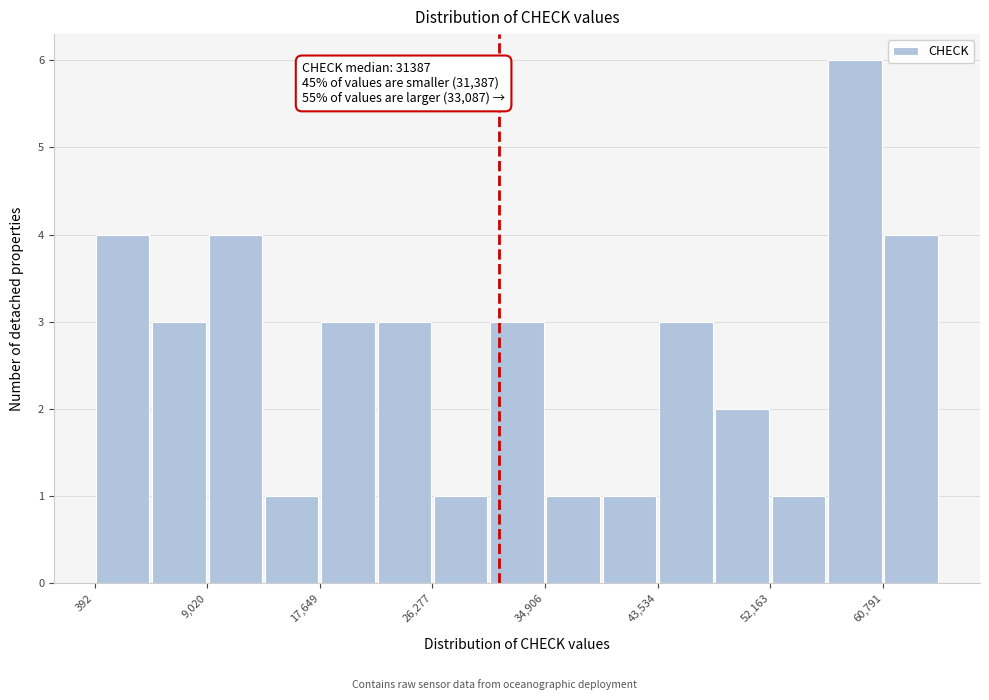

Which range on the x-axis has the tallest bar?

56000 to 61000